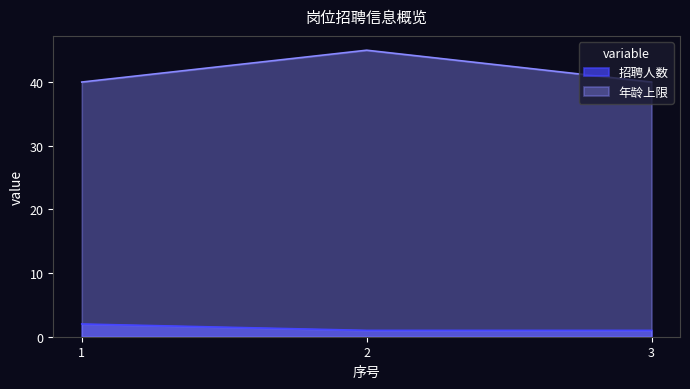

Reading left to right, transcribe all the data shown in this chart.

招聘人数: 2	1	1
年龄上限: 40	45	40